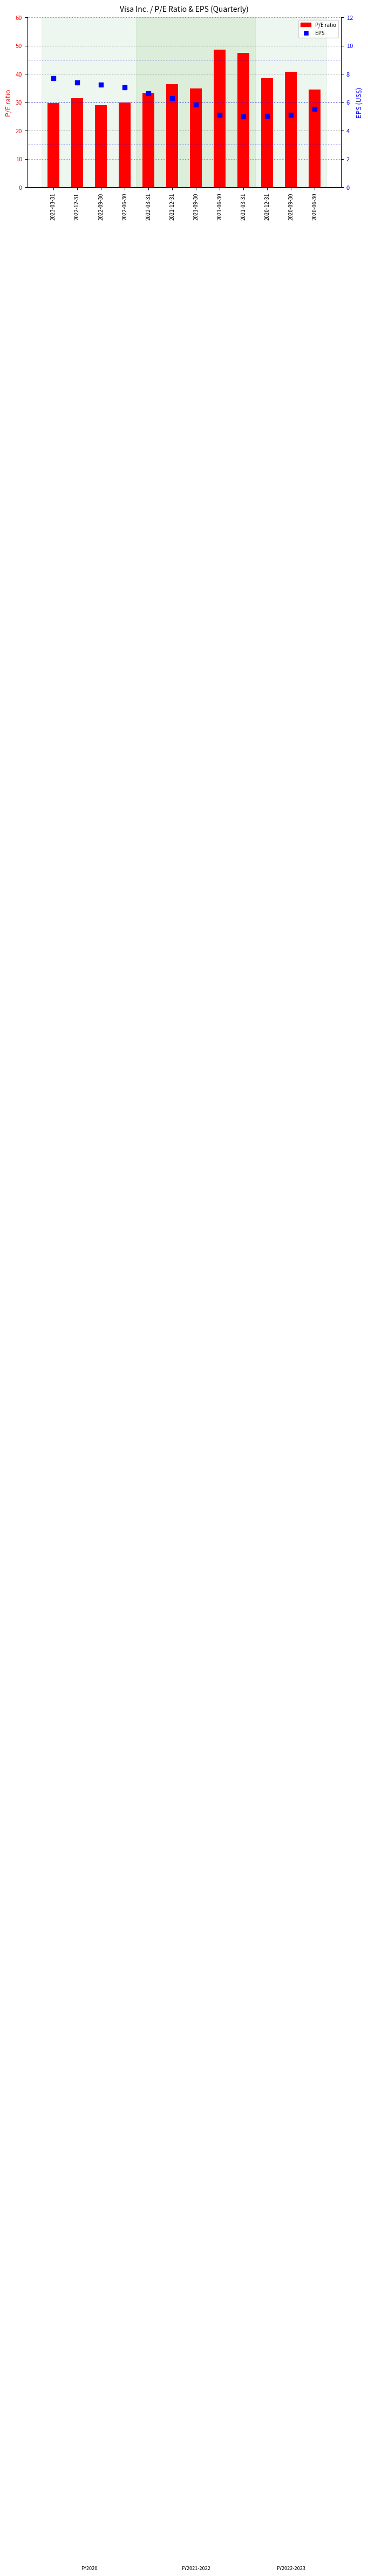

Which series reaches the minimum Y coordinate?

EPS